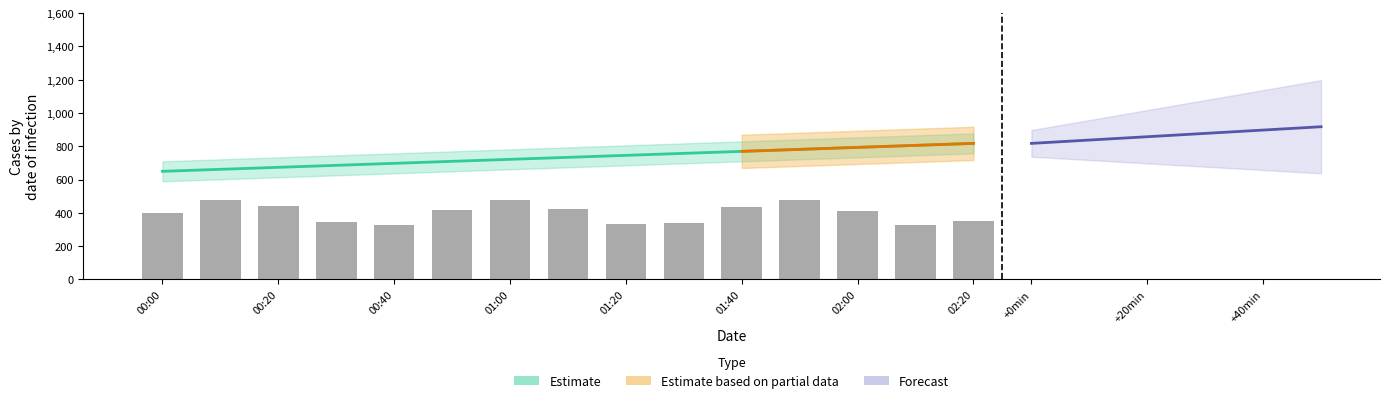

The value at 00:20 is 319.3. True or false?

False